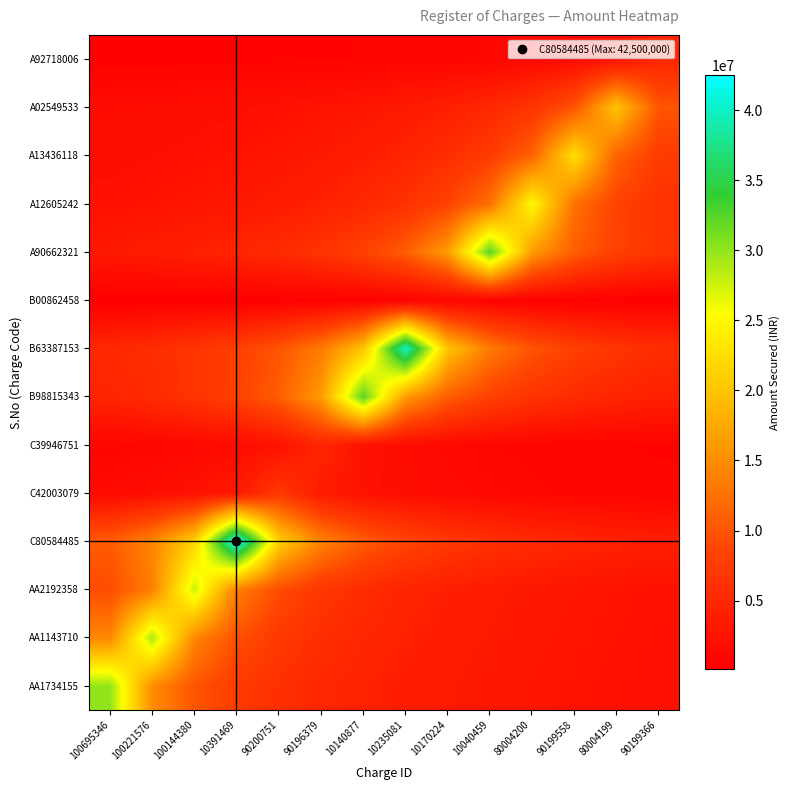

Reading left to right, list all the values displayed in this chart.

AA1734155: 100695346=30000000.0	100221576=15000000.0	100144380=10000000.0	10391469=7500000.0	90200751=6000000.0	90196379=5000000.0	10140877=4285714.3	10235081=3750000.0	10170224=3333333.3	10040459=3000000.0	80004200=2727272.7	90199558=2500000.0	80004199=2307692.3	90199366=2142857.1
AA1143710: 100695346=14482500.0	100221576=28965000.0	100144380=14482500.0	10391469=9655000.0	90200751=7241250.0	90196379=5793000.0	10140877=4827500.0	10235081=4137857.1	10170224=3620625.0	10040459=3218333.3	80004200=2896500.0	90199558=2633181.8	80004199=2413750.0	90199366=2228076.9
AA2192358: 100695346=9227103.0	100221576=13840654.5	100144380=27681309.0	10391469=13840654.5	90200751=9227103.0	90196379=6920327.2	10140877=5536261.8	10235081=4613551.5	10170224=3954472.7	10040459=3460163.6	80004200=3075701.0	90199558=2768130.9	80004199=2516482.6	90199366=2306775.8
C80584485: 100695346=10625000.0	100221576=14166666.7	100144380=21250000.0	10391469=42500000.0	90200751=21250000.0	90196379=14166666.7	10140877=10625000.0	10235081=8500000.0	10170224=7083333.3	10040459=6071428.6	80004200=5312500.0	90199558=4722222.2	80004199=4250000.0	90199366=3863636.4
C42003079: 100695346=1400000.0	100221576=1750000.0	100144380=2333333.3	10391469=3500000.0	90200751=7000000.0	90196379=3500000.0	10140877=2333333.3	10235081=1750000.0	10170224=1400000.0	10040459=1166666.7	80004200=1000000.0	90199558=875000.0	80004199=777777.8	90199366=700000.0
C39946751: 100695346=810833.3	100221576=973000.0	100144380=1216250.0	10391469=1621666.7	90200751=2432500.0	90196379=4865000.0	10140877=2432500.0	10235081=1621666.7	10170224=1216250.0	10040459=973000.0	80004200=810833.3	90199558=695000.0	80004199=608125.0	90199366=540555.6
B98815343: 100695346=4642857.1	100221576=5416666.7	100144380=6500000.0	10391469=8125000.0	90200751=10833333.3	90196379=16250000.0	10140877=32500000.0	10235081=16250000.0	10170224=10833333.3	10040459=8125000.0	80004200=6500000.0	90199558=5416666.7	80004199=4642857.1	90199366=4062500.0
B63387153: 100695346=5000000.0	100221576=5714285.7	100144380=6666666.7	10391469=8000000.0	90200751=10000000.0	90196379=13333333.3	10140877=20000000.0	10235081=40000000.0	10170224=20000000.0	10040459=13333333.3	80004200=10000000.0	90199558=8000000.0	80004199=6666666.7	90199366=5714285.7
B00862458: 100695346=95555.6	100221576=107500.0	100144380=122857.1	10391469=143333.3	90200751=172000.0	90196379=215000.0	10140877=286666.7	10235081=430000.0	10170224=860000.0	10040459=430000.0	80004200=286666.7	90199558=215000.0	80004199=172000.0	90199366=143333.3
A90662321: 100695346=3250000.0	100221576=3611111.1	100144380=4062500.0	10391469=4642857.1	90200751=5416666.7	90196379=6500000.0	10140877=8125000.0	10235081=10833333.3	10170224=16250000.0	10040459=32500000.0	80004200=16250000.0	90199558=10833333.3	80004199=8125000.0	90199366=6500000.0
A12605242: 100695346=2272727.3	100221576=2500000.0	100144380=2777777.8	10391469=3125000.0	90200751=3571428.6	90196379=4166666.7	10140877=5000000.0	10235081=6250000.0	10170224=8333333.3	10040459=12500000.0	80004200=25000000.0	90199558=12500000.0	80004199=8333333.3	90199366=6250000.0
A13436118: 100695346=1875000.0	100221576=2045454.5	100144380=2250000.0	10391469=2500000.0	90200751=2812500.0	90196379=3214285.7	10140877=3750000.0	10235081=4500000.0	10170224=5625000.0	10040459=7500000.0	80004200=11250000.0	90199558=22500000.0	80004199=11250000.0	90199366=7500000.0
A02549533: 100695346=1538461.5	100221576=1666666.7	100144380=1818181.8	10391469=2000000.0	90200751=2222222.2	90196379=2500000.0	10140877=2857142.9	10235081=3333333.3	10170224=4000000.0	10040459=5000000.0	80004200=6666666.7	90199558=10000000.0	80004199=20000000.0	90199366=10000000.0
A92718006: 100695346=347500.0	100221576=374230.8	100144380=405416.7	10391469=442272.7	90200751=486500.0	90196379=540555.6	10140877=608125.0	10235081=695000.0	10170224=810833.3	10040459=973000.0	80004200=1216250.0	90199558=1621666.7	80004199=2432500.0	90199366=4865000.0